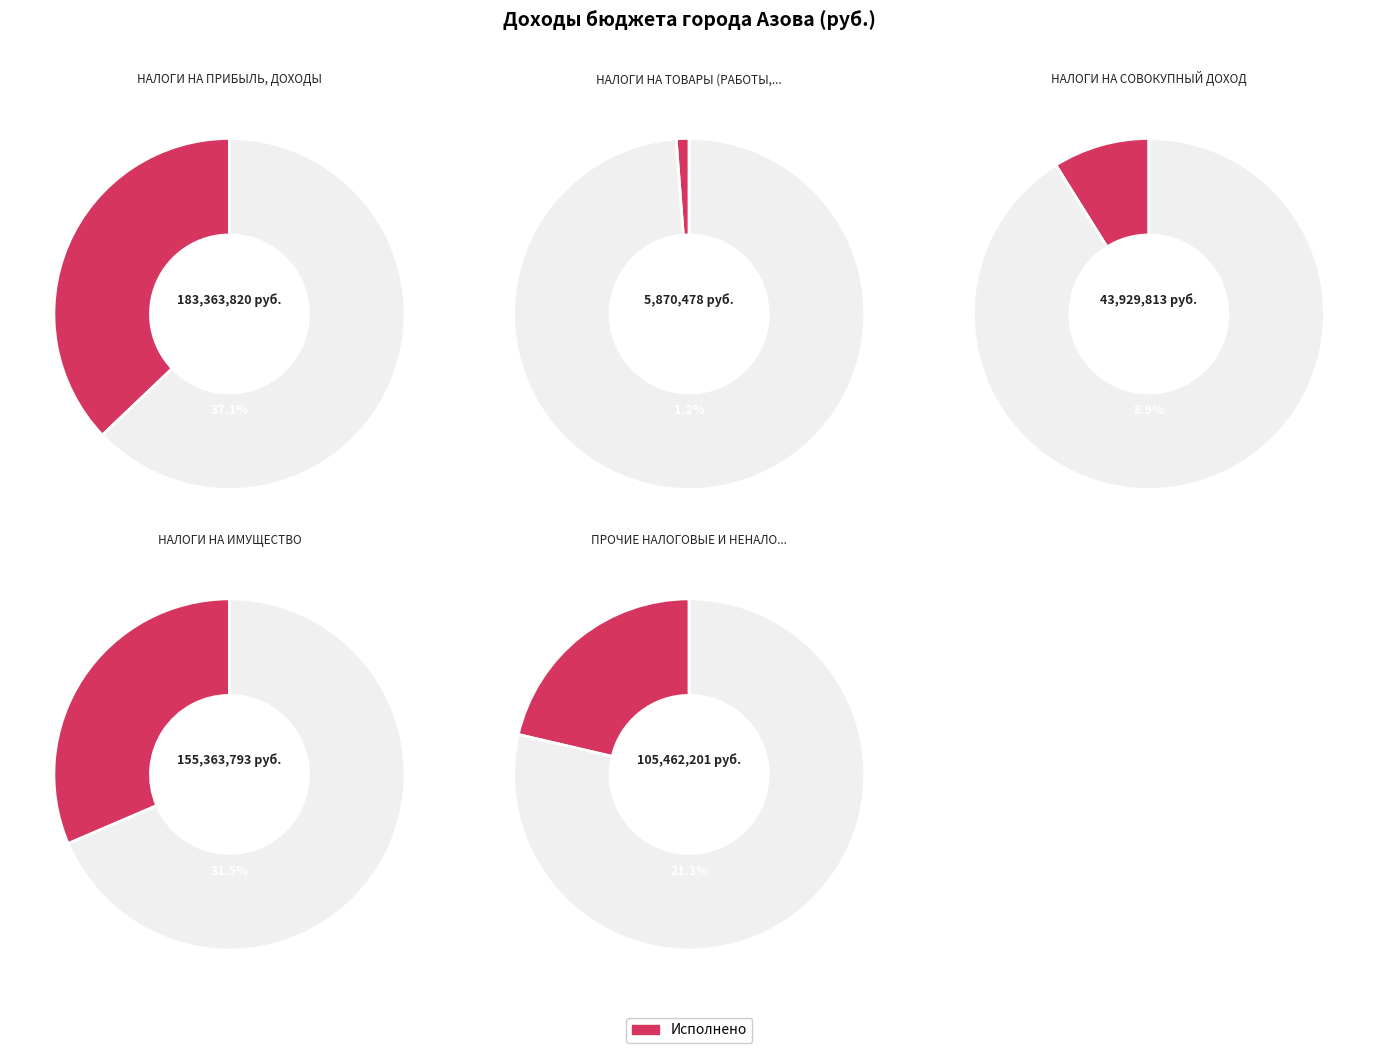

To the nearest percent, what portion does НАЛОГИ НА ТОВАРЫ (РАБОТЫ, УСЛУГИ) represent?

1%